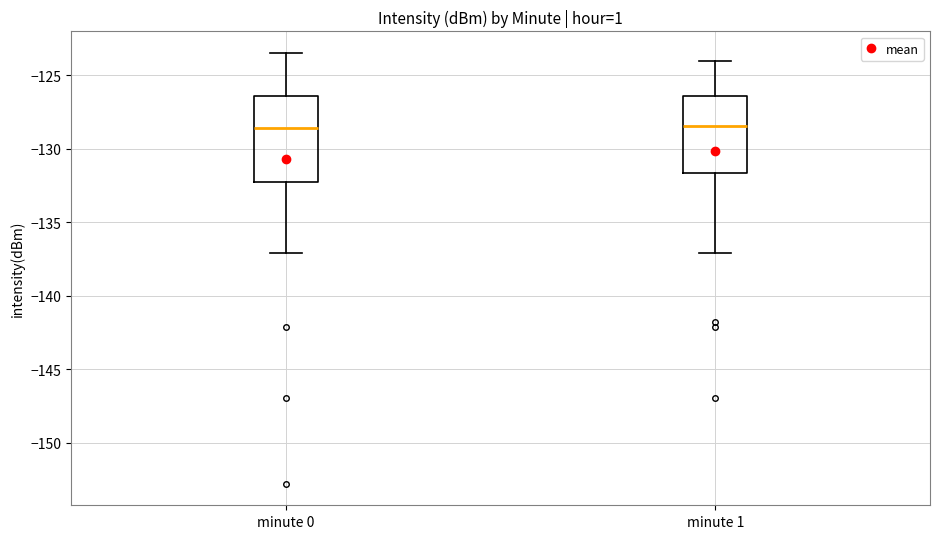

Where is the lower edge of the box for minute 0 on the y-axis? The values are not printed on the chart, so give them approximately, as read against the axis.

-132.5